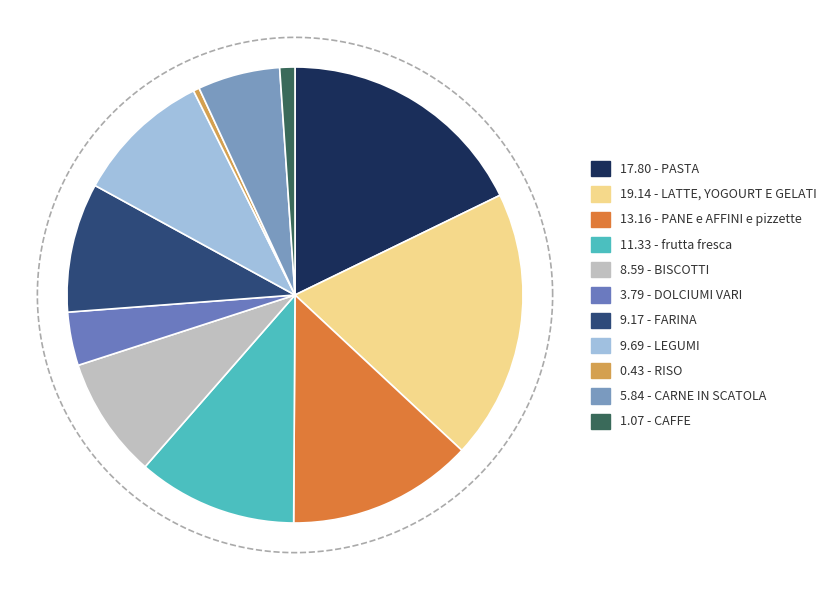

The LEGUMI slice represents 10% of the pie. True or false?

True